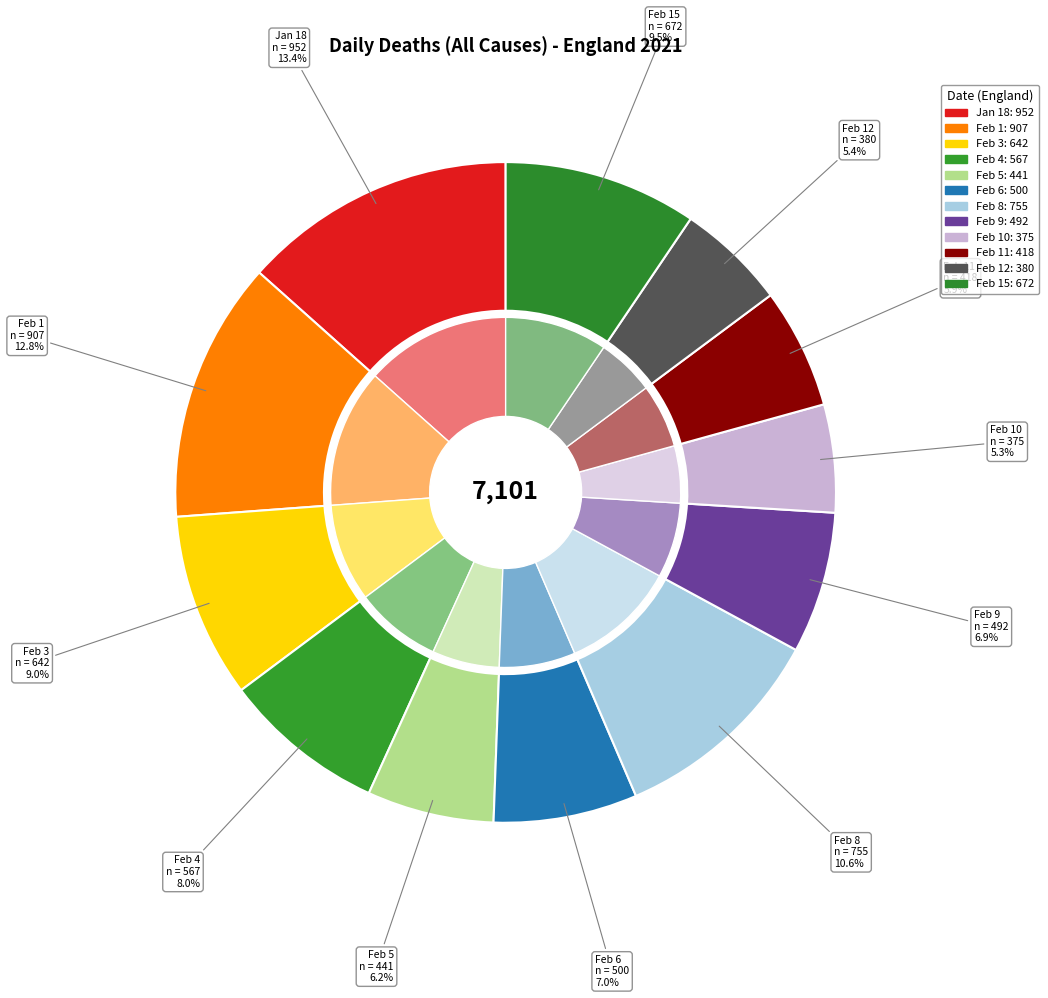

What is the ratio of the value at England (2021-02-11) to the value at England (2021-02-04)?

0.7